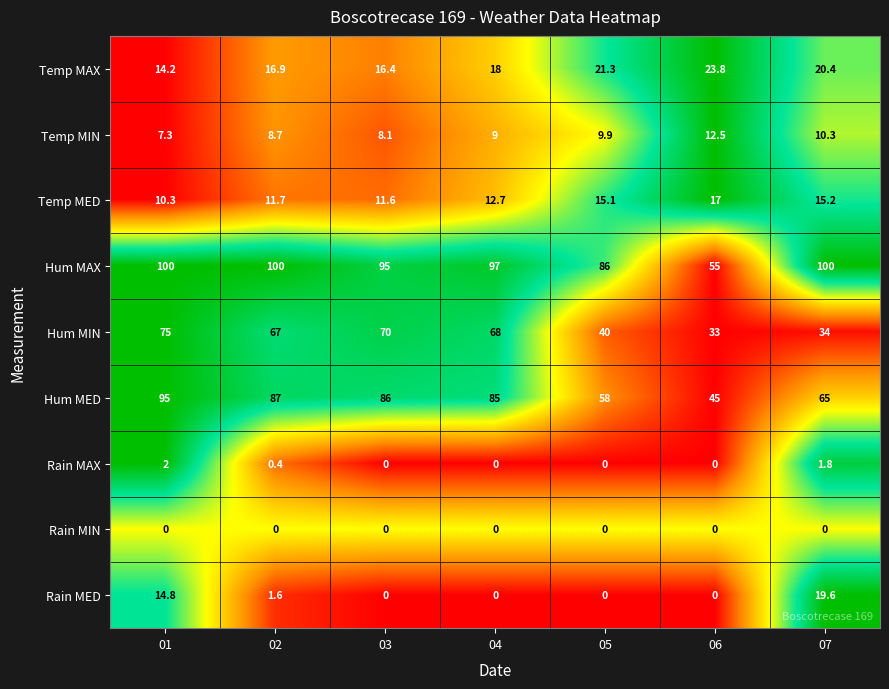

Where is Hum MAX nearest to the value 77?

05